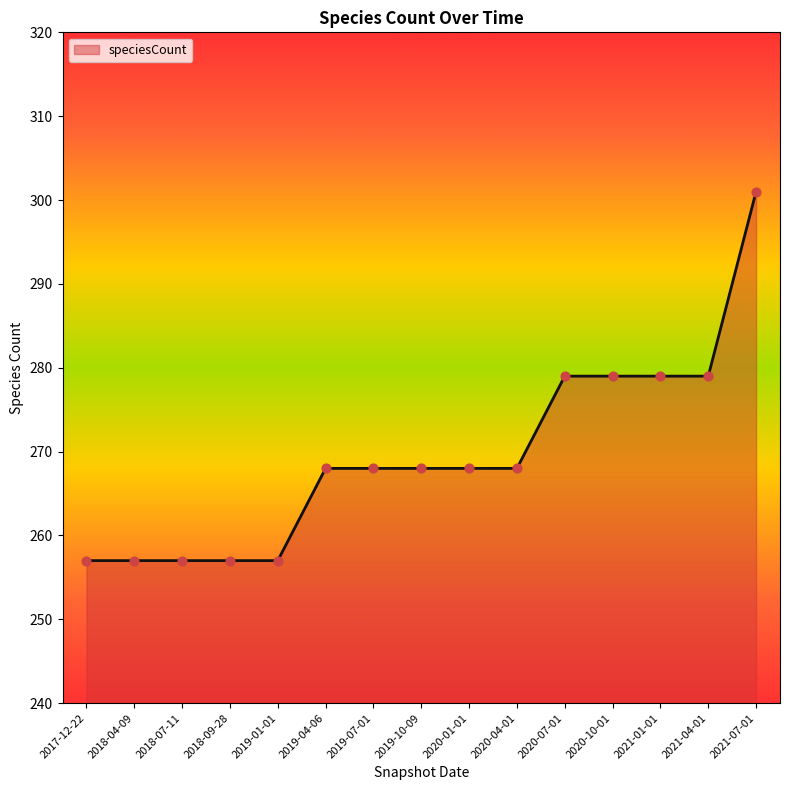

Approximately how many times larger is the value at 2020-07-01 compared to 2018-07-11?

1.1